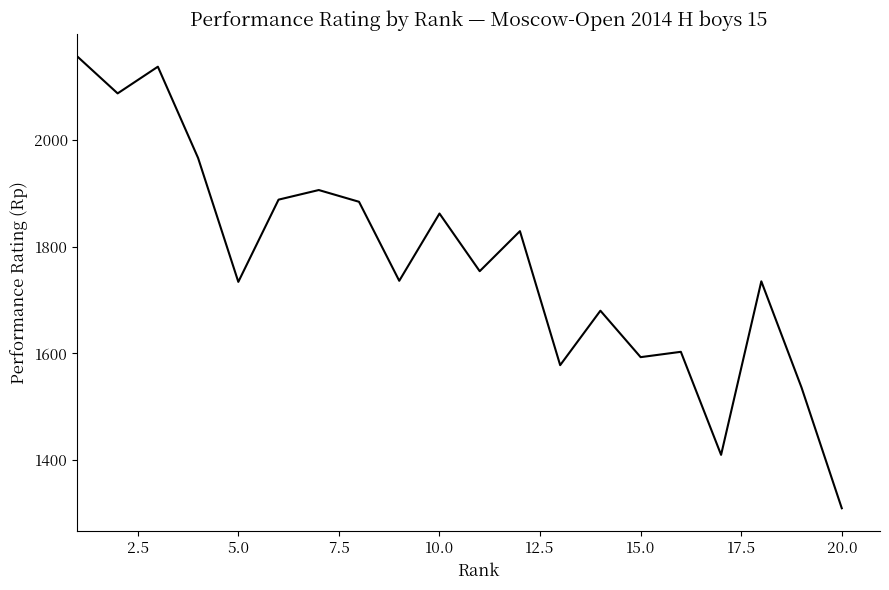

What is the difference between the maximum and minimum values?

846